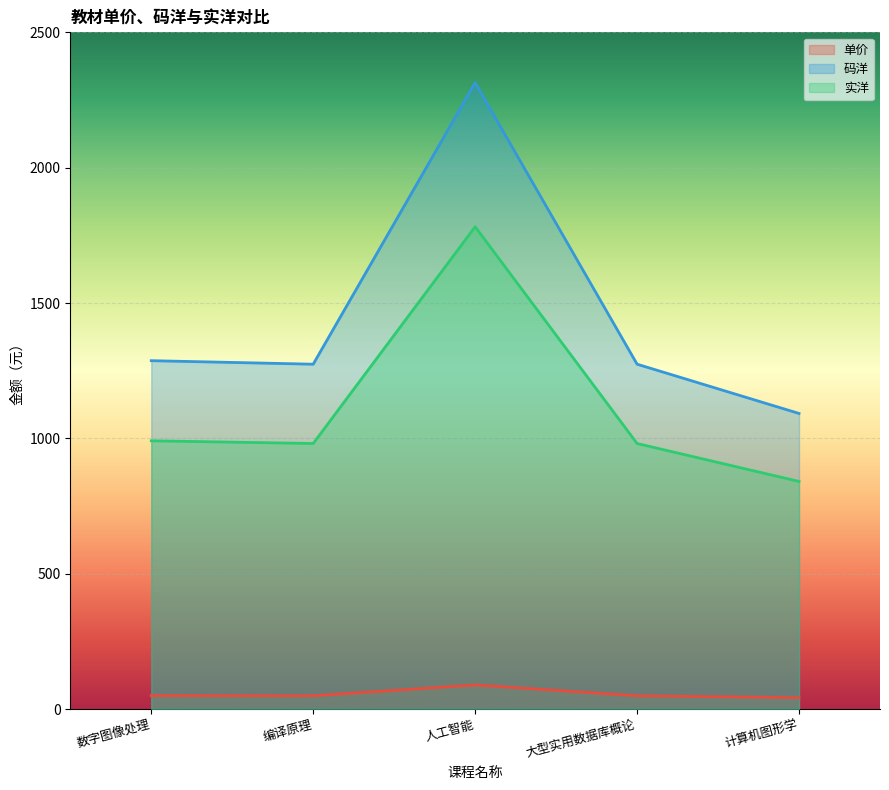

Which category has the lowest value in the 码洋 series?

计算机图形学